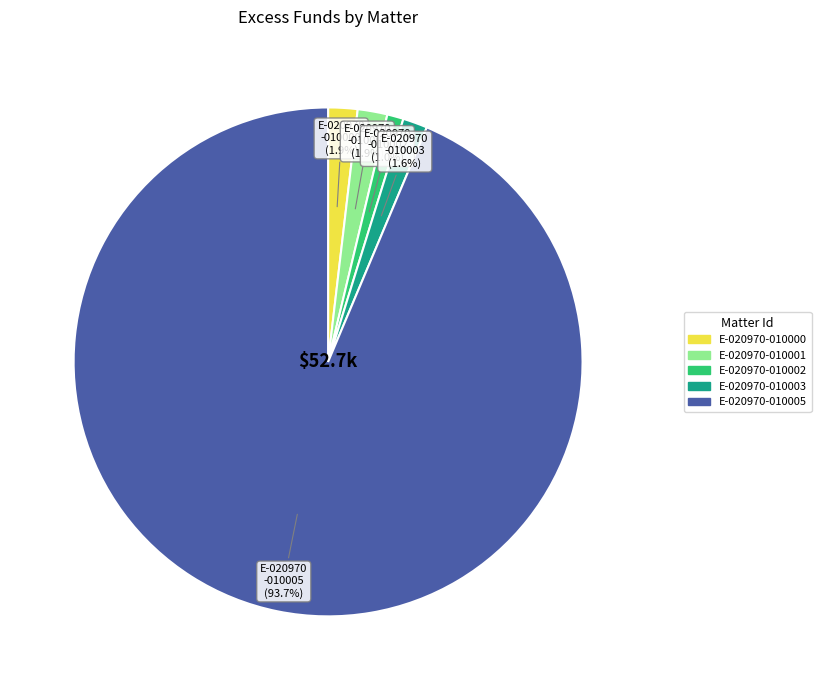

Which category accounts for the majority?

E-020970-010005